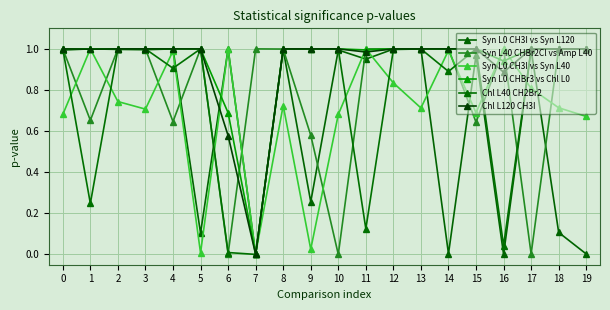

Where is the first local maximum for Syn L0 CH3I vs Syn L120?

1